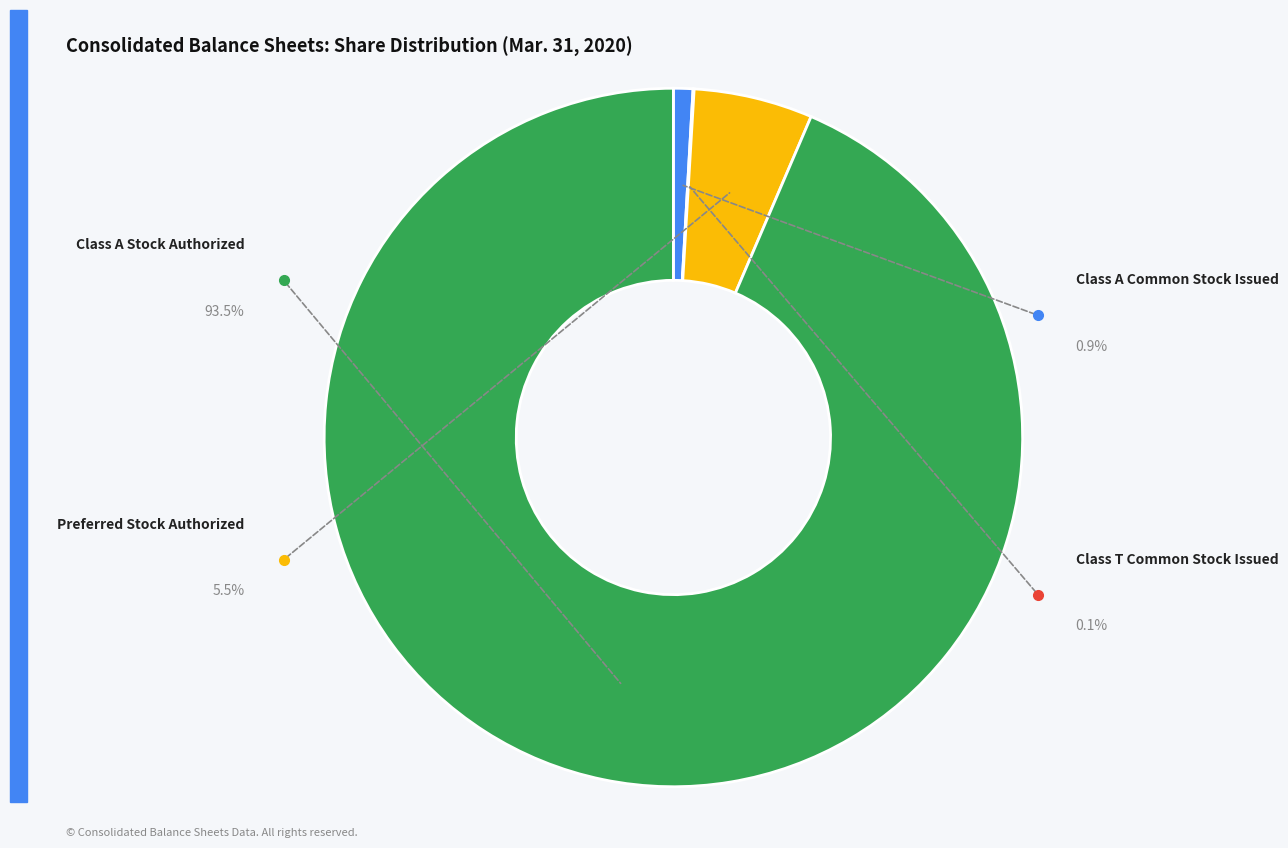

What portion of the pie excludes Class A Stock Authorized?

6.5%